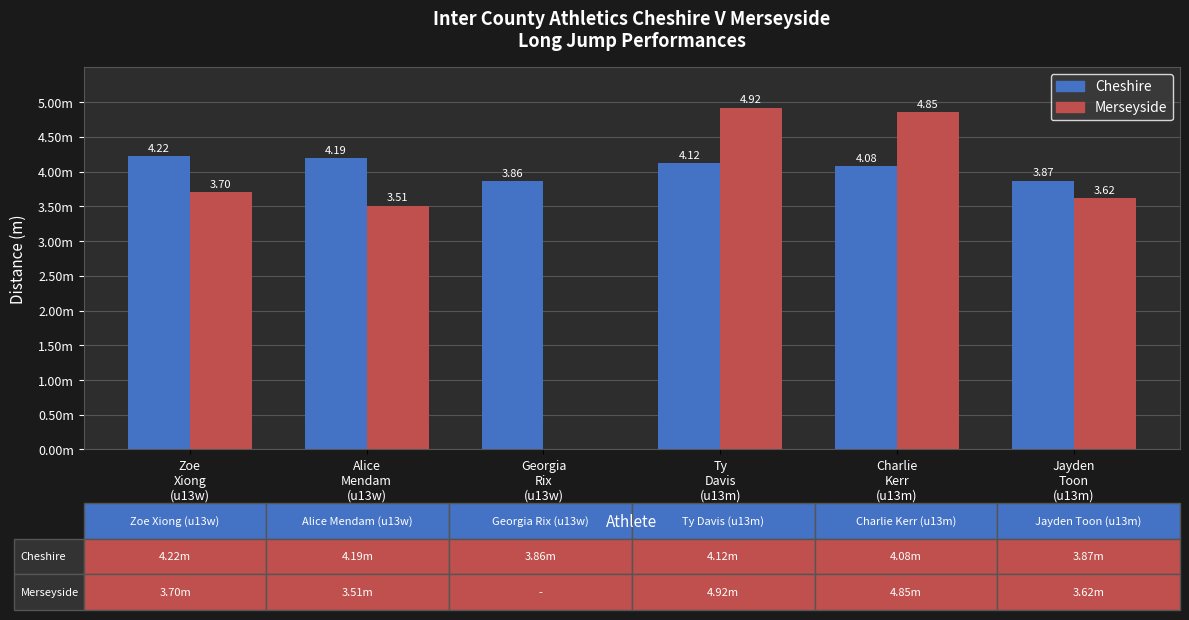

What are all the series names shown in the legend?

Cheshire, Merseyside